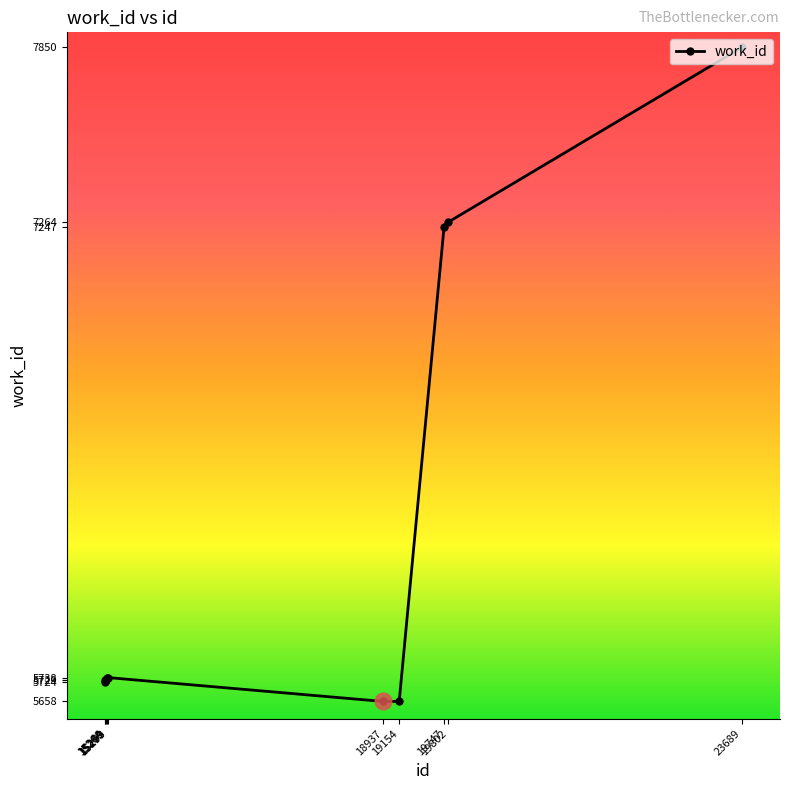

Read the value at 19154.

5658